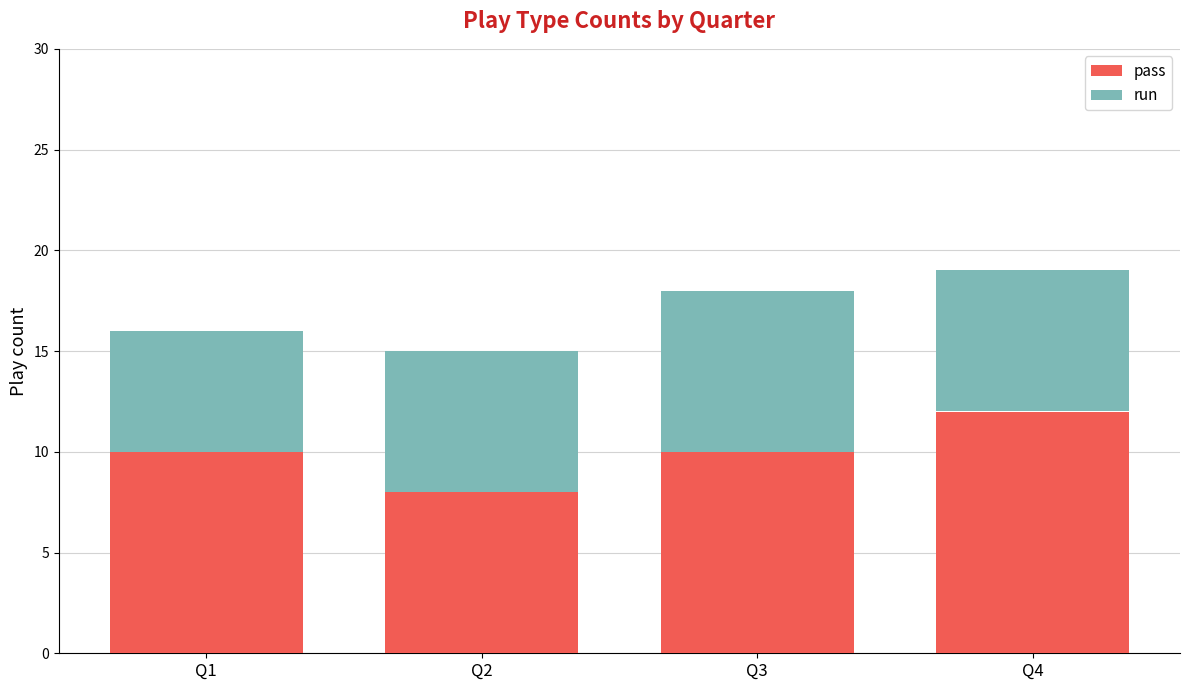

What is the maximum value for pass?

12